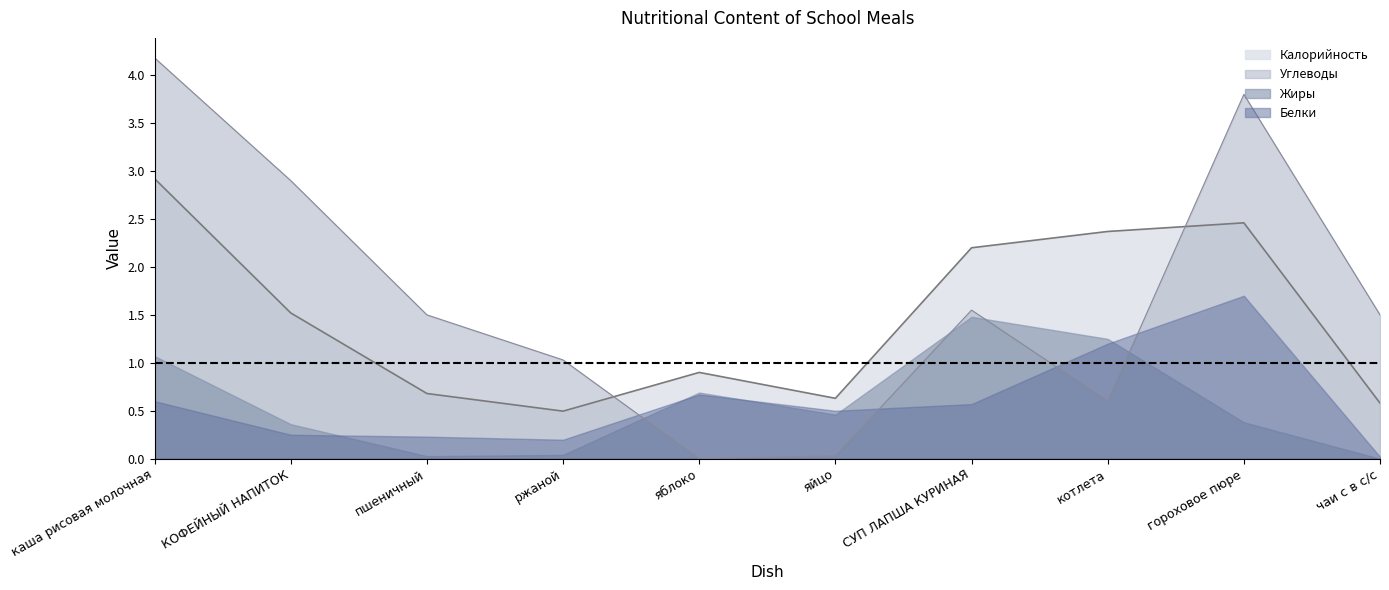

At which label does Углеводы reach its minimum?

яблоко